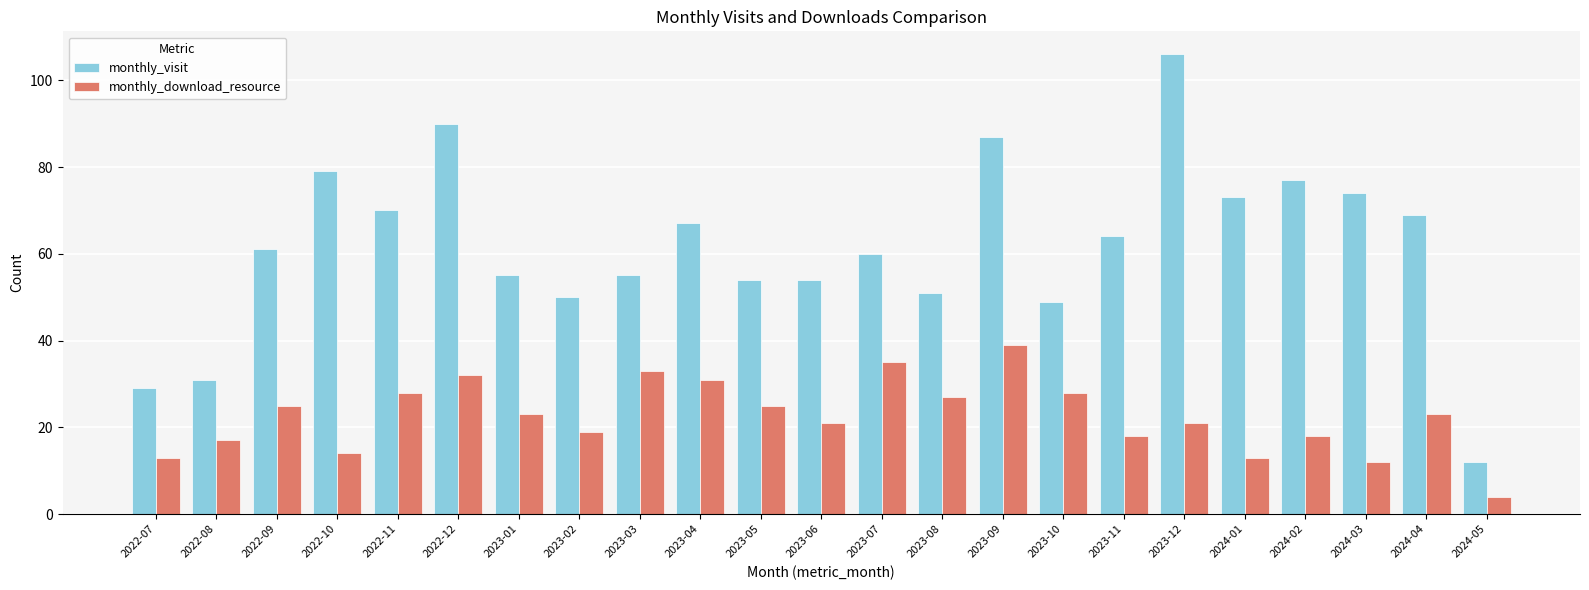

At which label does monthly_visit reach its peak?

2023-12